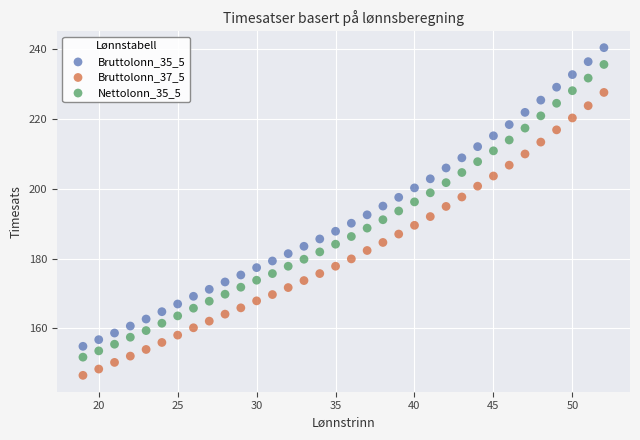

What are all the series names shown in the legend?

Bruttolonn_35_5, Bruttolonn_37_5, Nettolonn_35_5